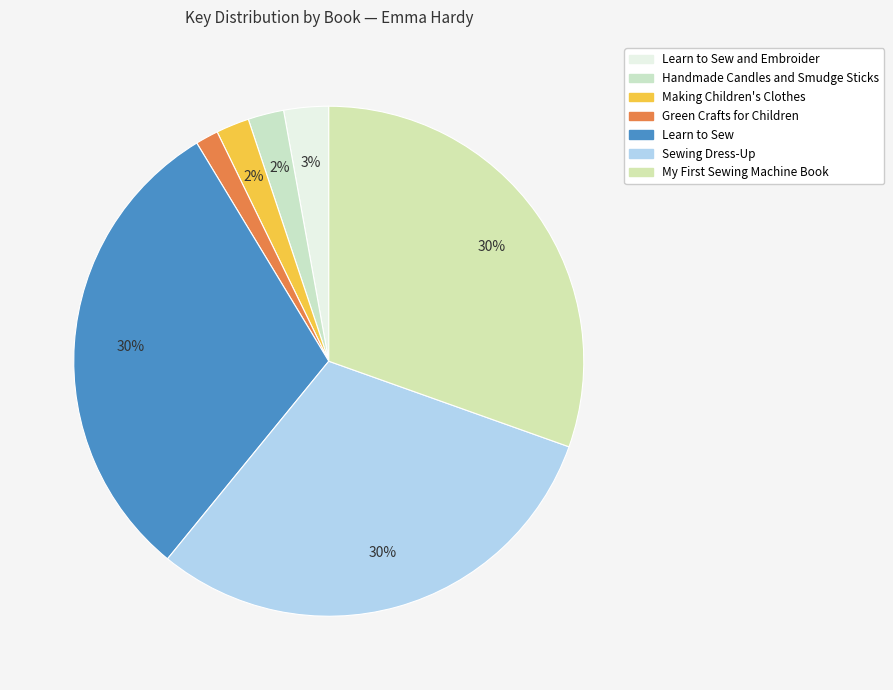

How many slices are in this pie chart?

7